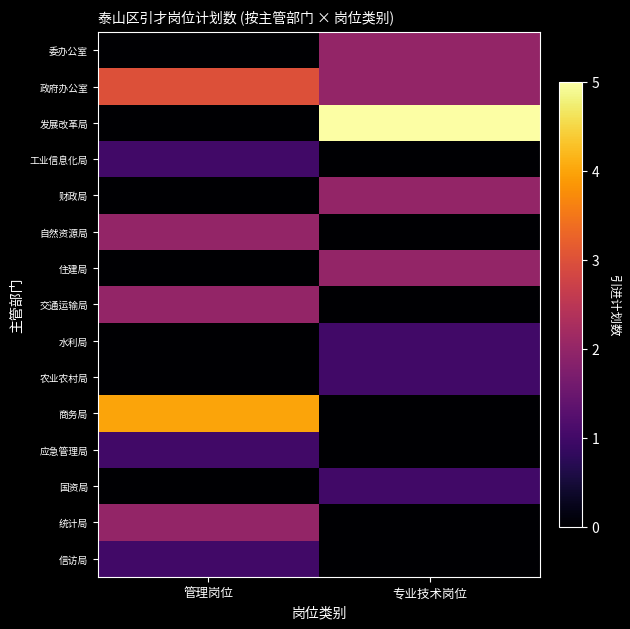

Rank the series at 专业技术岗位 from highest to lowest value.

发展改革局, 委办公室, 政府办公室, 财政局, 住建局, 水利局, 农业农村局, 国资局, 工业信息化局, 自然资源局, 交通运输局, 商务局, 应急管理局, 统计局, 信访局